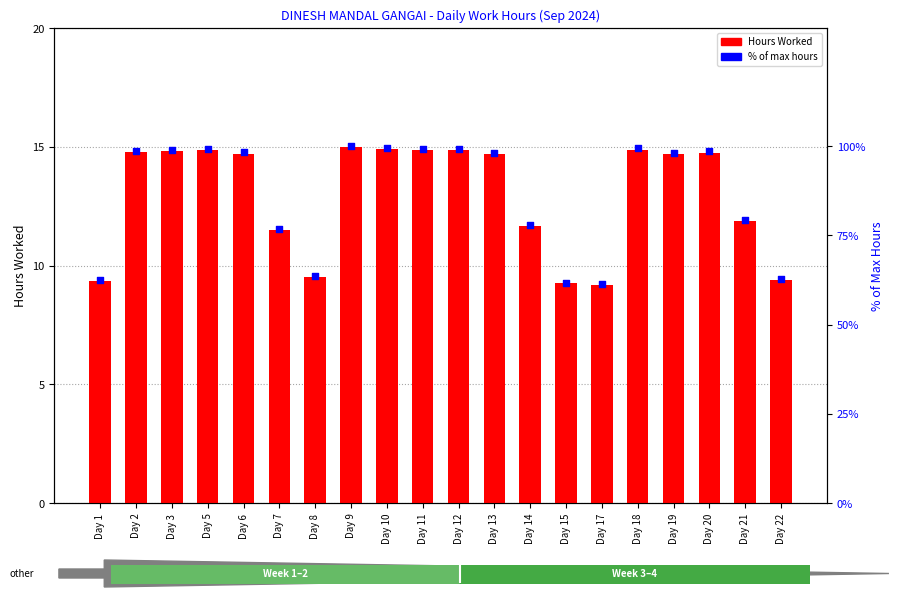

Which series reaches the minimum Y coordinate?

Hours Worked